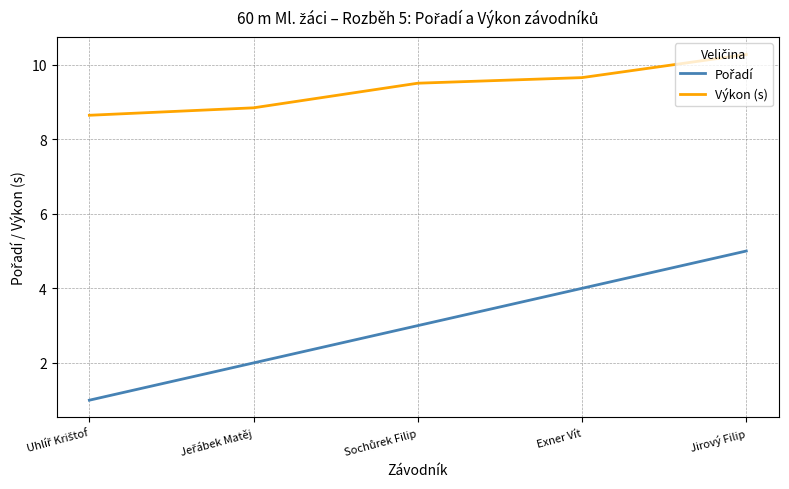

The Výkon (s) series shows 9.7 at Exner Vít. True or false?

True